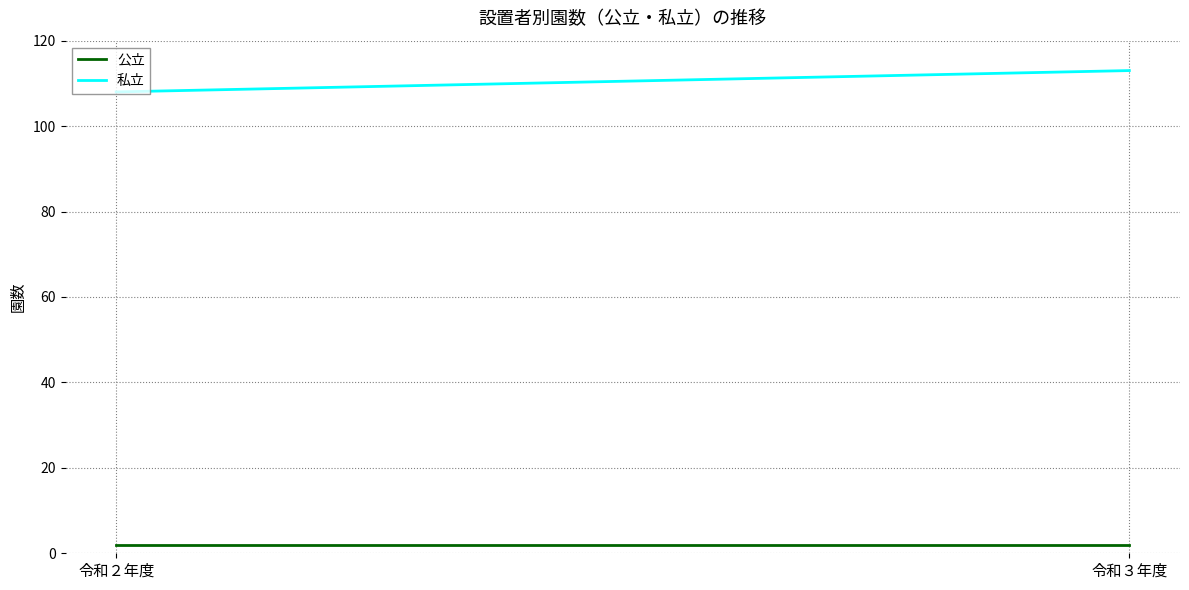

Between 令和３年度 and 令和２年度, which is larger?

令和３年度